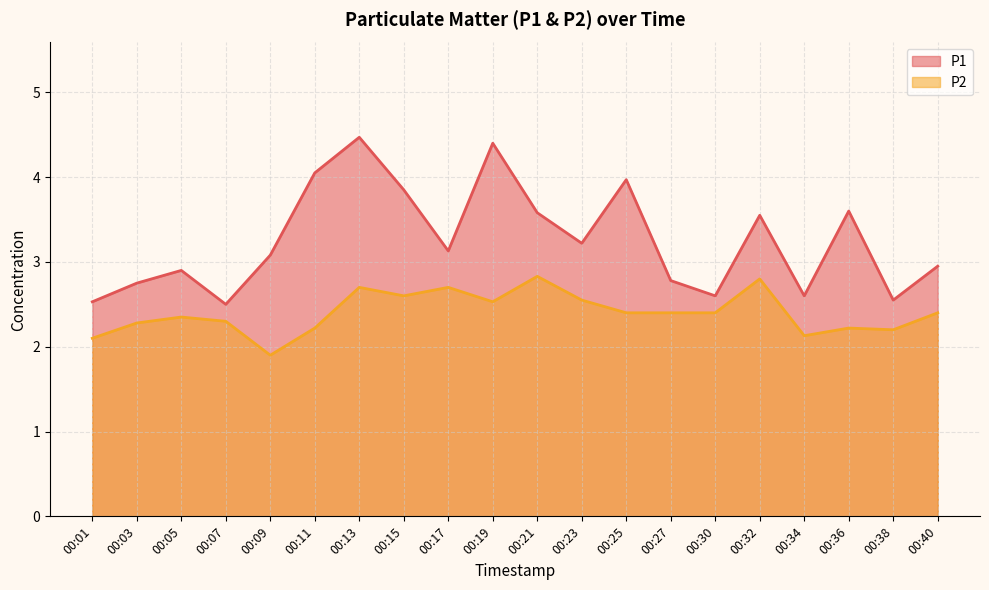

Which label corresponds to the smallest value in the chart?

00:09